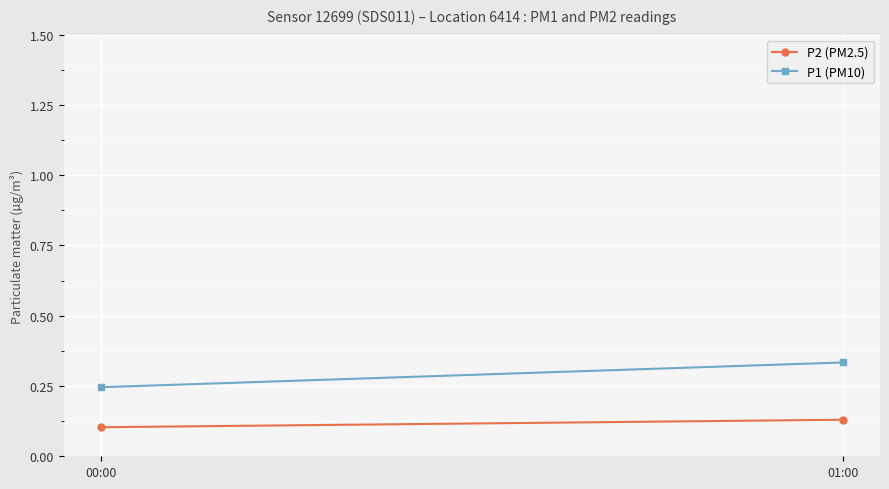

Read the P2 (PM2.5) value at 00:00.

0.1